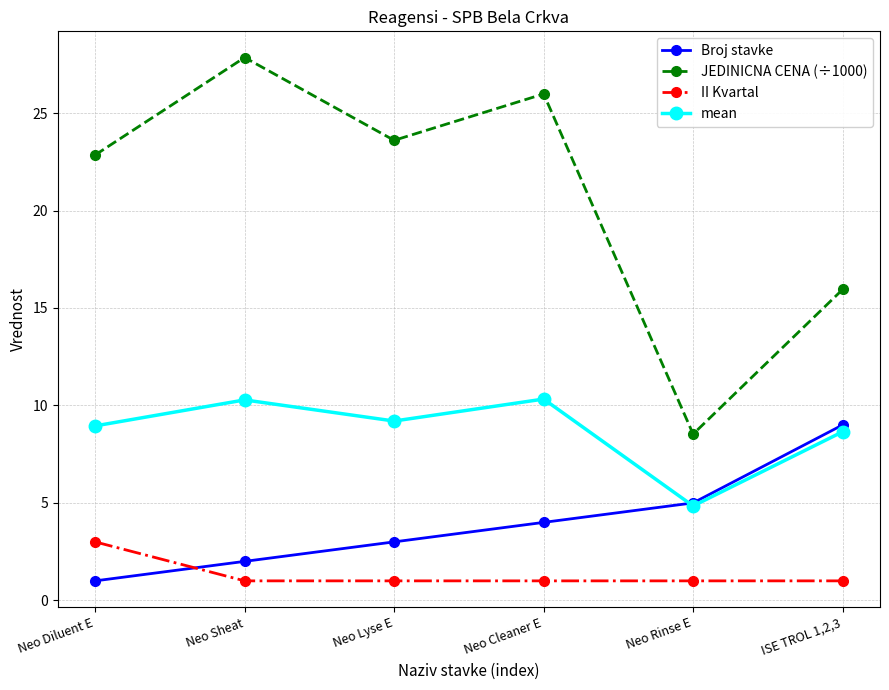

At which category does the chart reach its peak across all series?

Neo Sheat